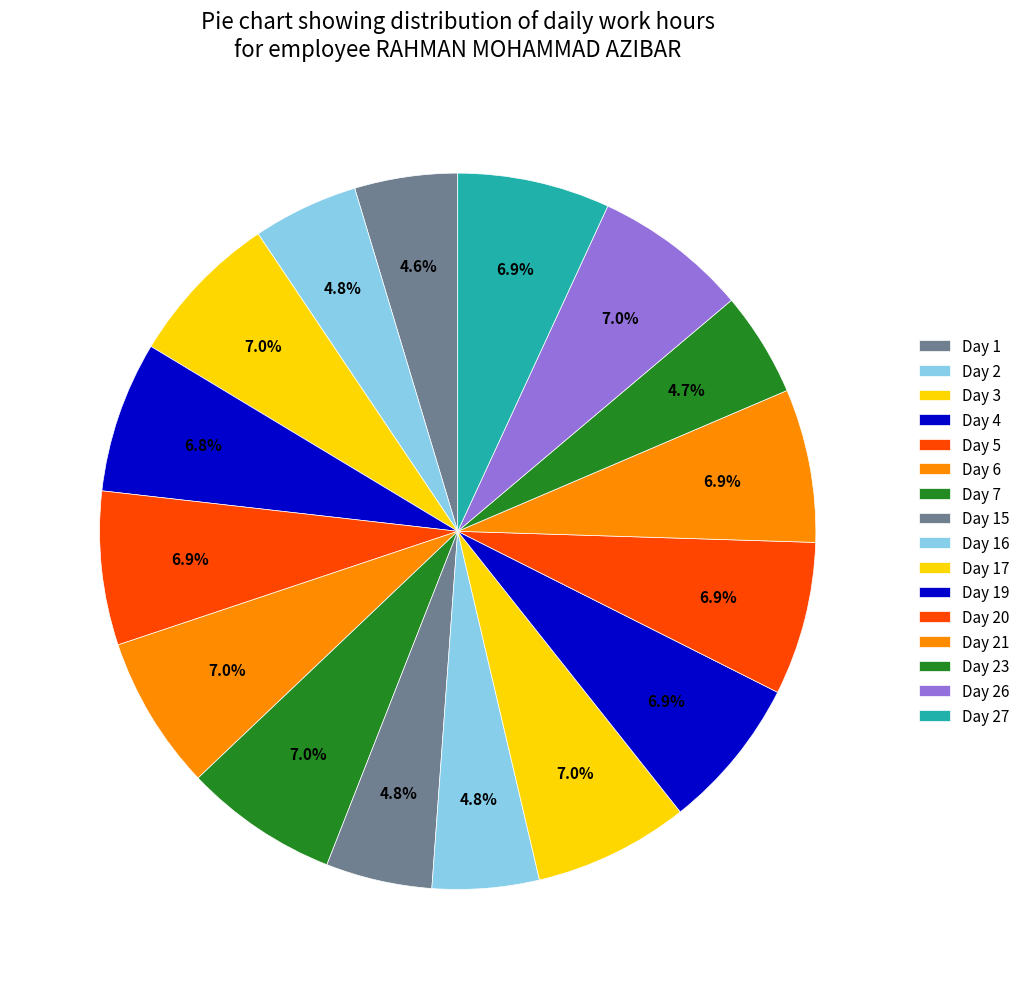

Is it true that Day 5 is 7% of the pie?

True